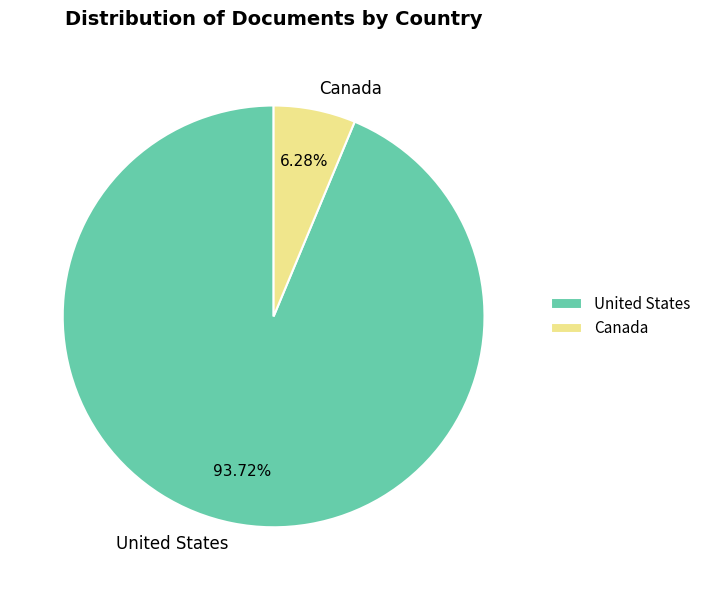

Count the number of slices in the pie.

2